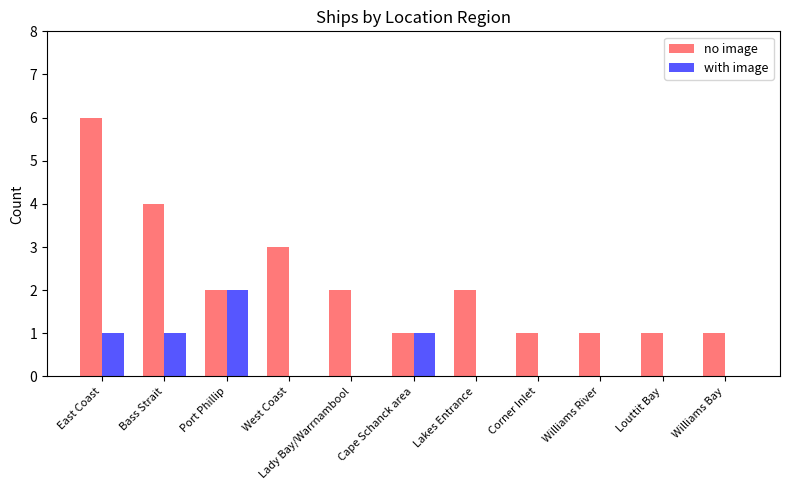

True or false: with image has a value of 0 at Lady Bay/Warrnambool.

True